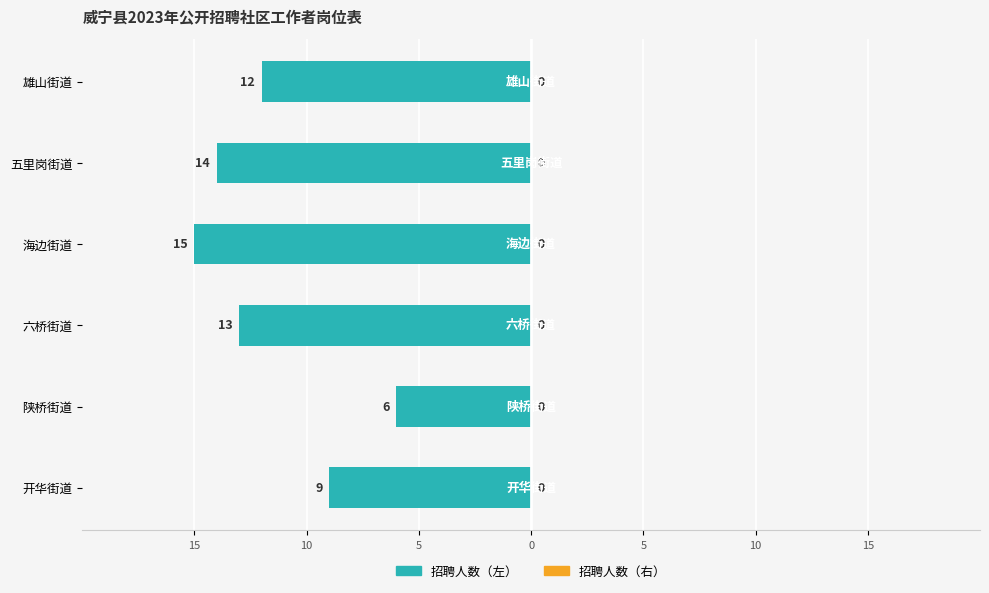

Are the bars horizontal?

Yes